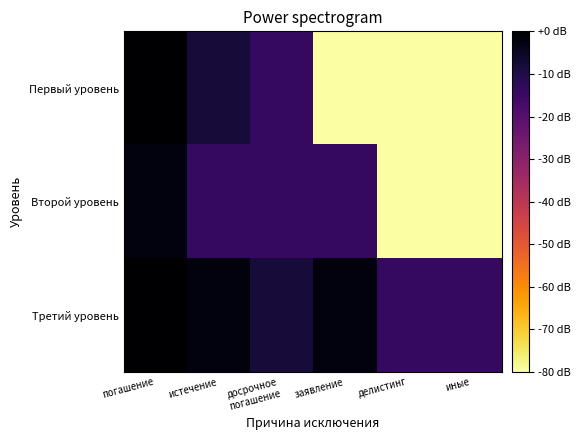

Between погашение and истечение, which series saw the biggest shift?

Второй уровень